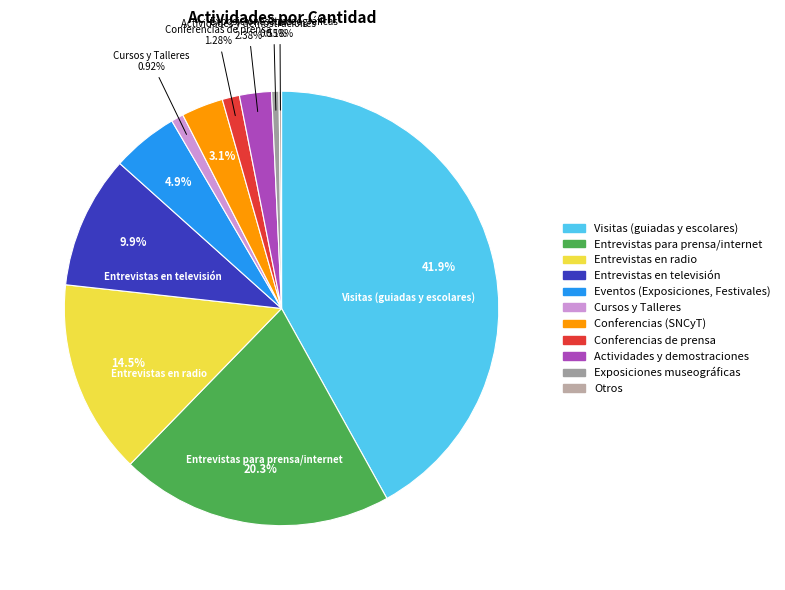

Rank the categories by value from highest to lowest.

Visitas (guiadas y escolares), Entrevistas para prensa/internet, Entrevistas en radio, Entrevistas en televisión, Eventos (Exposiciones, Festivales), Conferencias (SNCyT), Actividades y demostraciones, Conferencias de prensa, Cursos y Talleres, Exposiciones museográficas, Otros